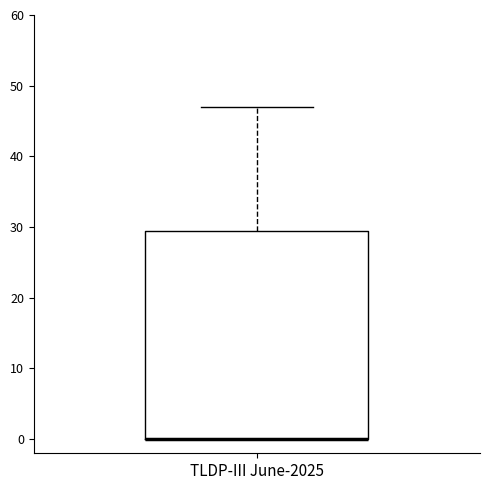

Read this box plot against the y-axis: the position of the median line, the range covered by the box, and the ends of both whiskers. The values are not printed on the chart, so give them approximately, as read against the axis.

median 0 (drawn on the box's lower edge), box 0 to 30, whiskers 0 to 47